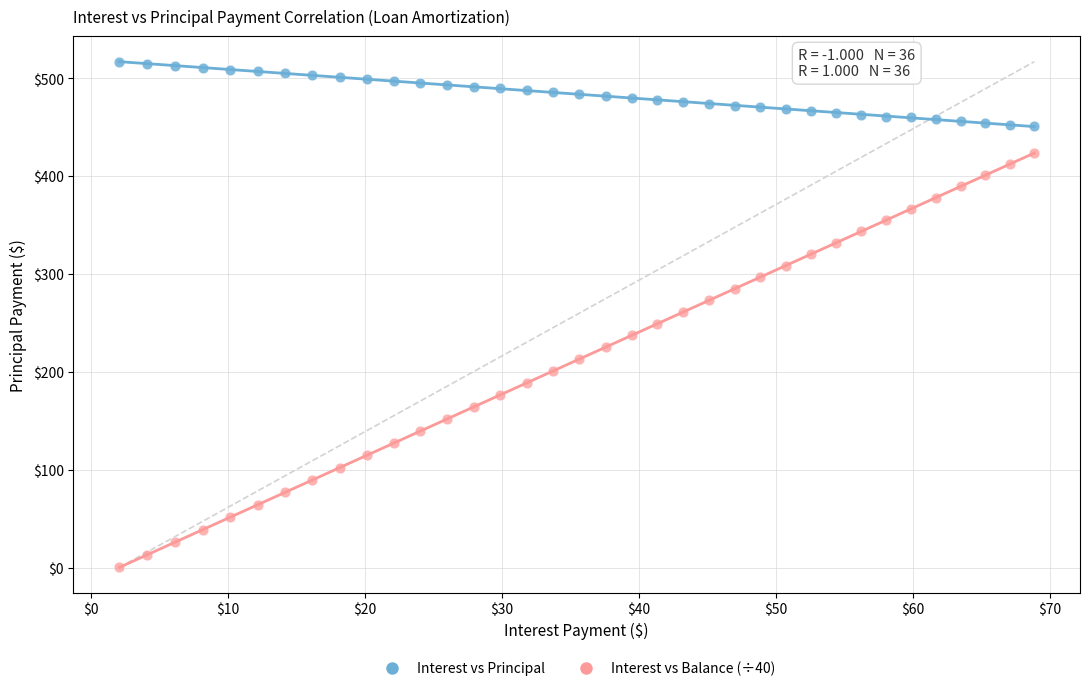

Which series reaches the maximum Y coordinate?

Interest vs Principal